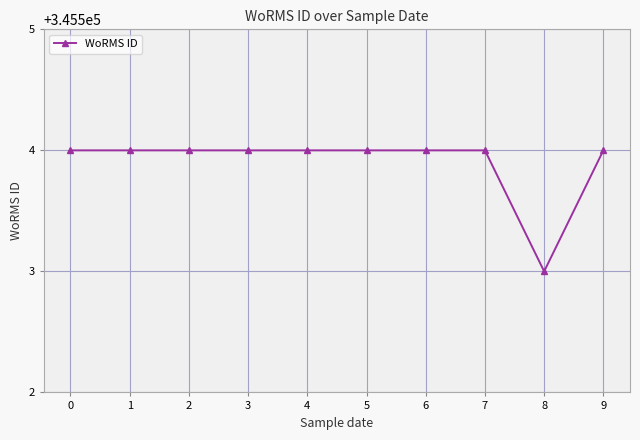

How many lines are shown in the chart?

1